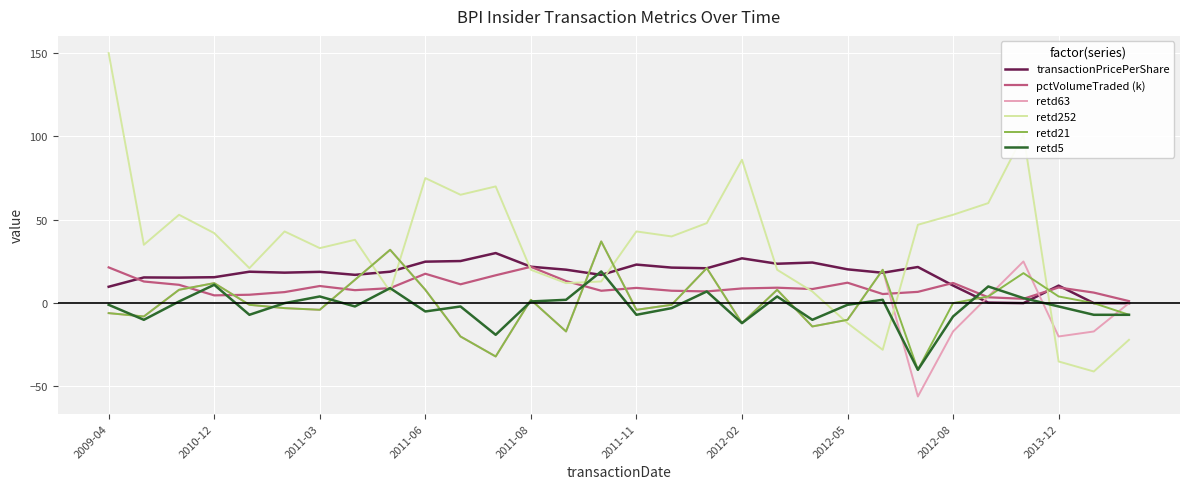

Which series has the largest range (max minus min)?

retd252